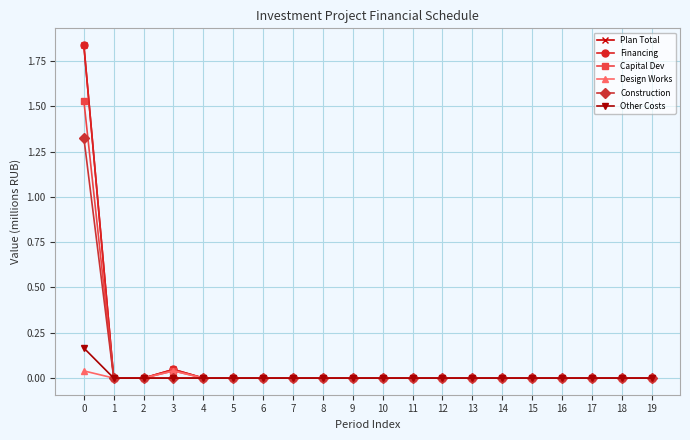

Which series has the largest range (max minus min)?

Plan Total